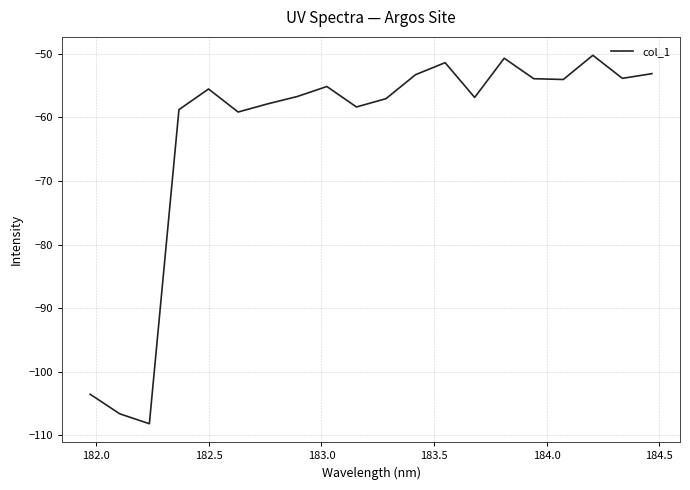

What is the smallest value displayed?

-108.2